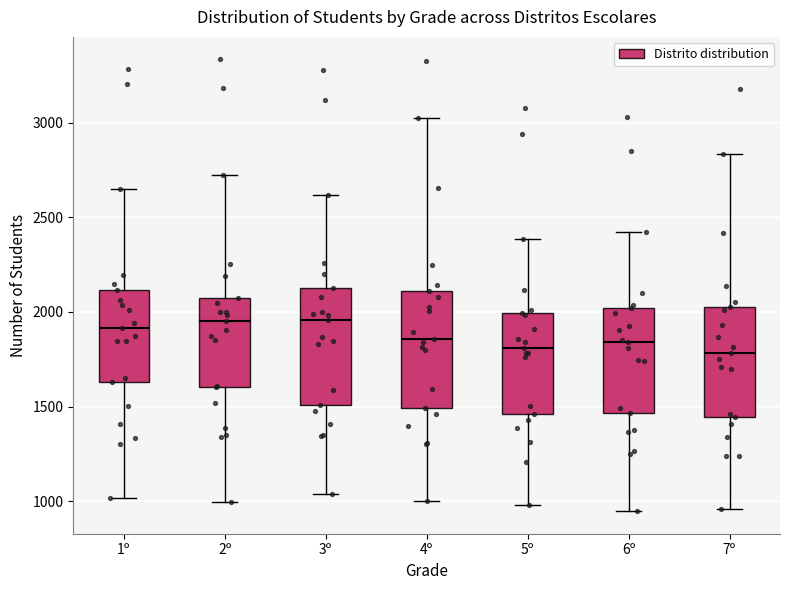

Reading left to right, read every box against the y-axis: the position of its median line, the range the box covers, and the ends of its whiskers. The values are not printed on the chart, so give them approximately, as read against the axis.

1º: median 1900, box 1650 to 2100, whiskers 1000 to 2650
2º: median 1950, box 1600 to 2100, whiskers 1000 to 2700
3º: median 1950, box 1500 to 2150, whiskers 1050 to 2600
4º: median 1850, box 1500 to 2100, whiskers 1000 to 3000
5º: median 1800, box 1450 to 2000, whiskers 1000 to 2400
6º: median 1850, box 1450 to 2000, whiskers 950 to 2400
7º: median 1800, box 1450 to 2050, whiskers 950 to 2850